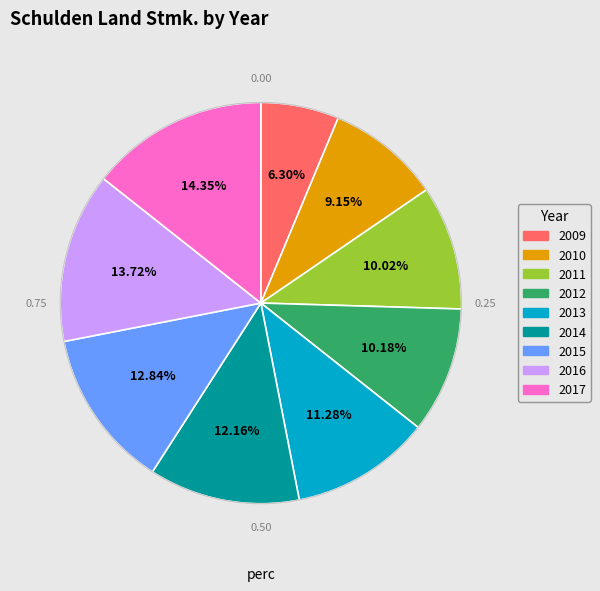

The 2014 slice represents 12% of the pie. True or false?

True